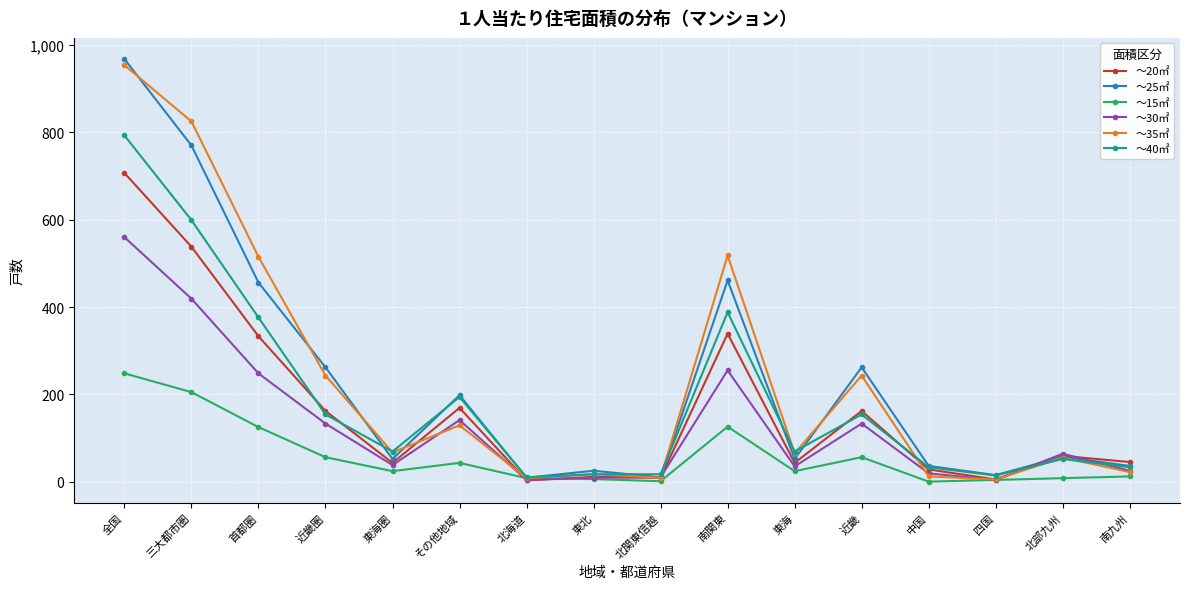

In ～35㎡, how many points are lower than both neighbors (excluding endpoints)?

5